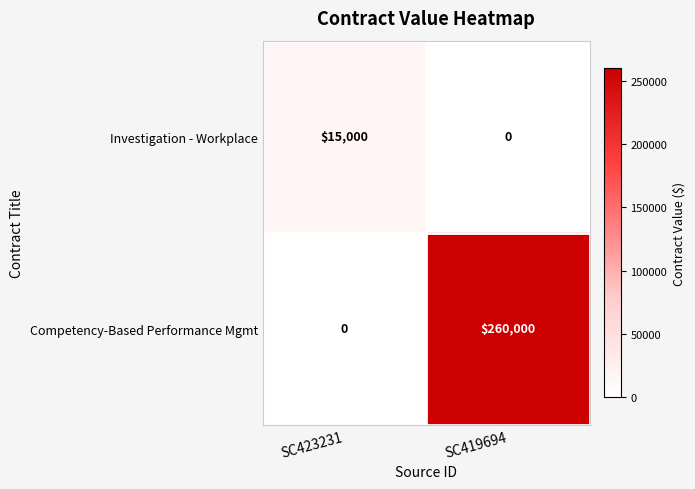

Rank the series by their maximum value, from highest to lowest.

Competency-Based Performance Mgmt, Investigation - Workplace